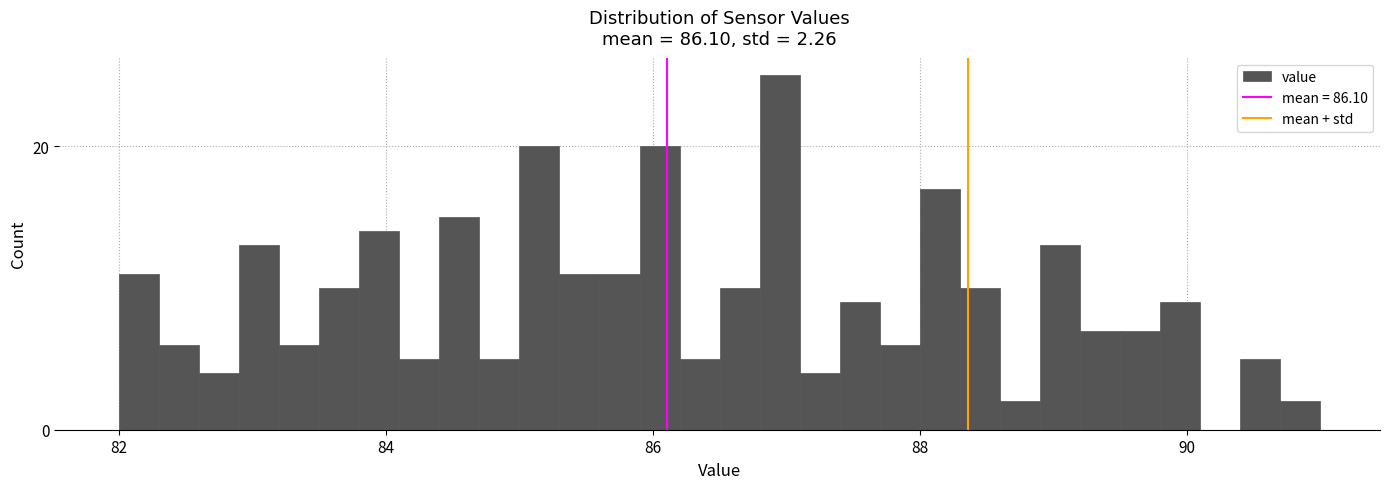

Read against the x-axis, roughly where is the centre of the tallest bar?

87.0